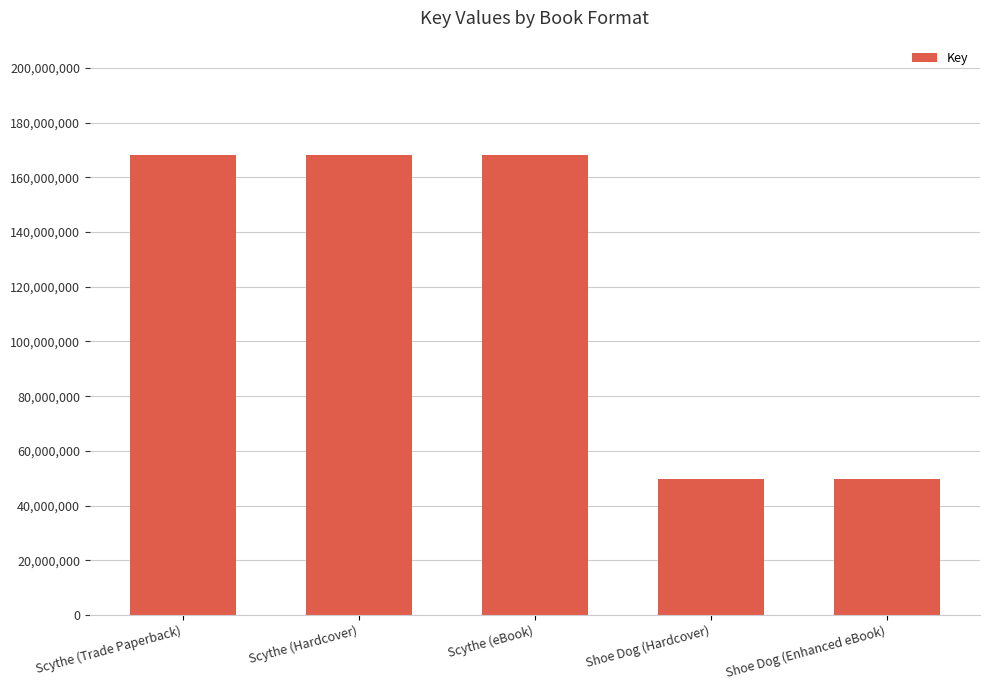

How many values are between 49666555 and 168081974?

5